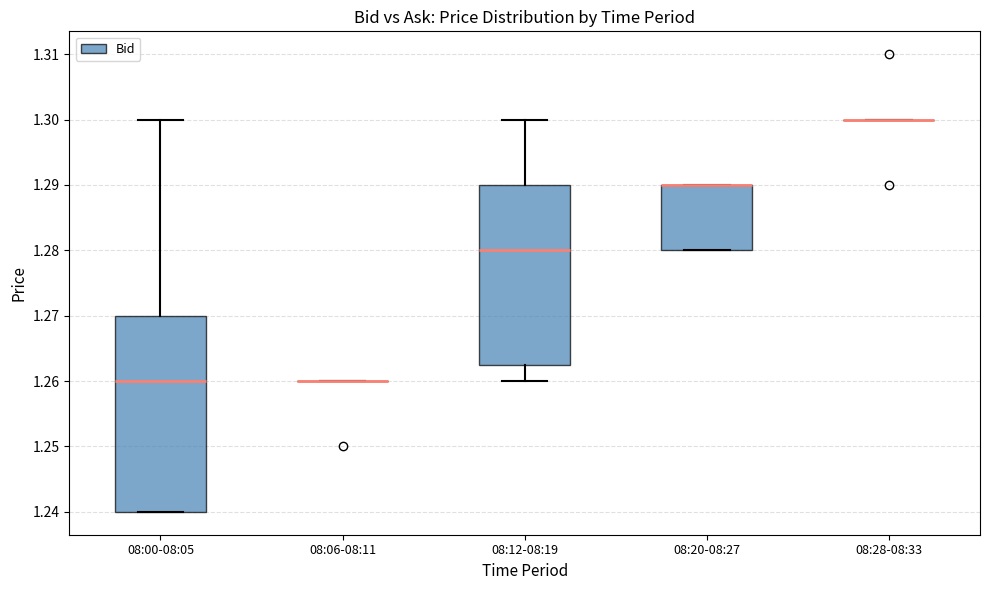

Reading left to right, transcribe this box plot: for each box, give where its median line is, the range the box spans, and where its two whiskers end, as read against the y-axis. The values are not printed on the chart, so give them approximately, as read against the axis.

08:00-08:05: median 1.260, box 1.240 to 1.270, whiskers 1.240 to 1.300
08:06-08:11: box collapsed to a line at 1.260, whiskers 1.260 to 1.260
08:12-08:19: median 1.280, box 1.263 to 1.290, whiskers 1.260 to 1.300
08:20-08:27: median 1.290 (drawn on the box's upper edge), box 1.280 to 1.290, whiskers 1.280 to 1.290
08:28-08:33: box collapsed to a line at 1.300, whiskers 1.300 to 1.300